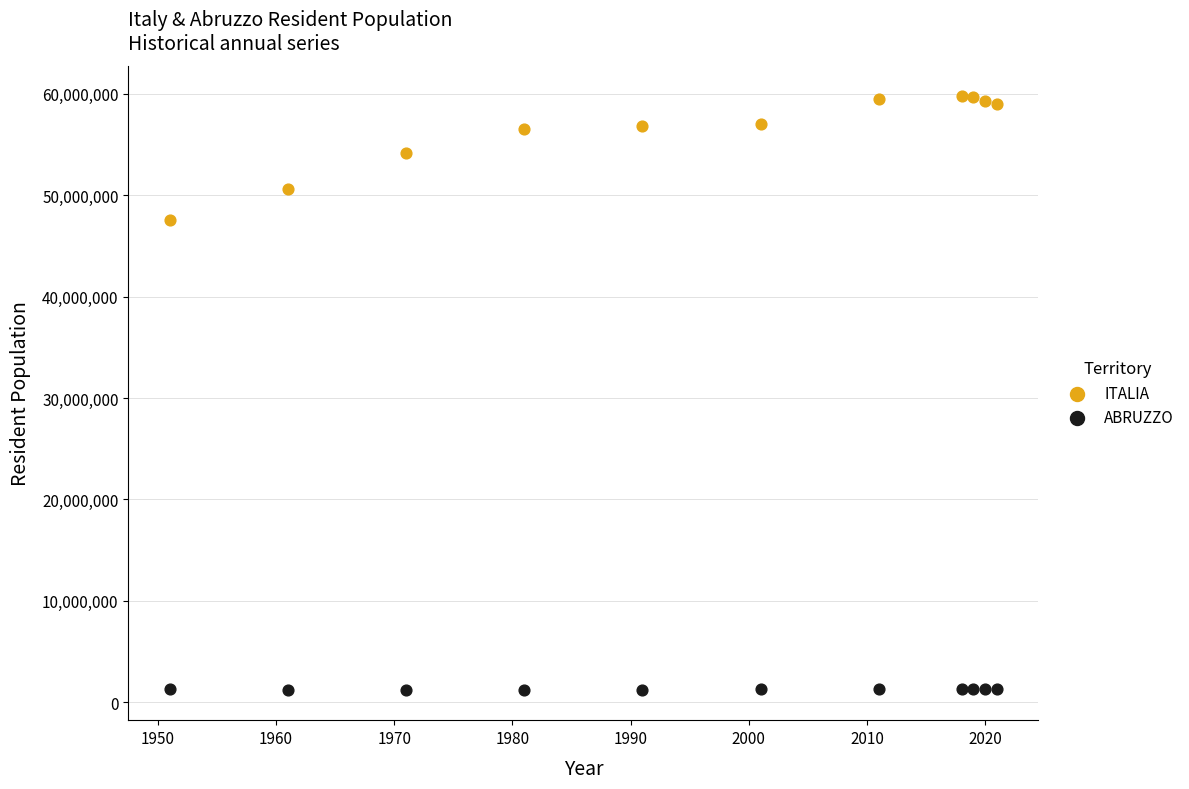

Across all data points, what is the range of Y values (max minus min)?

58649979